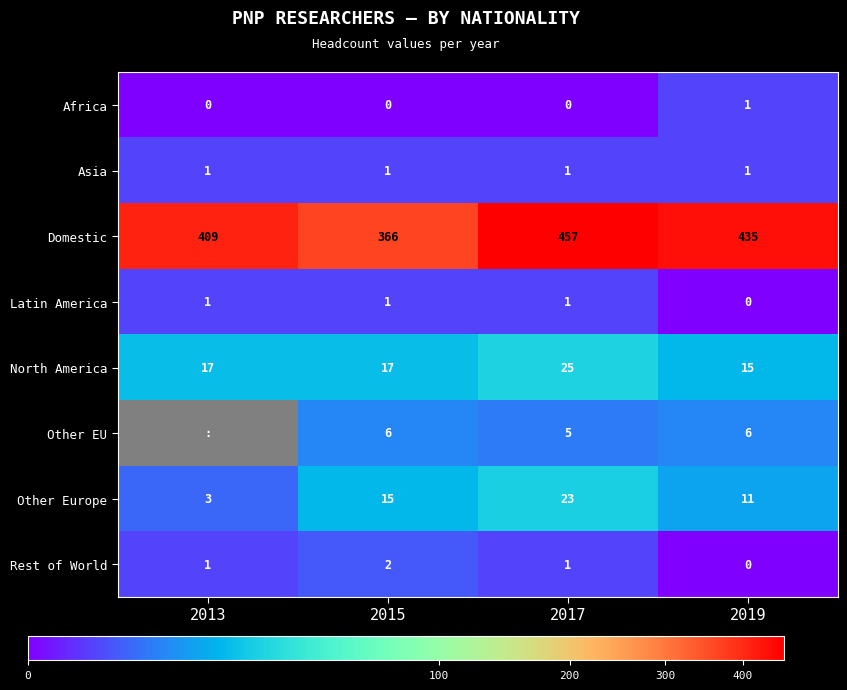

Read the Asia value at 2013.

1.0